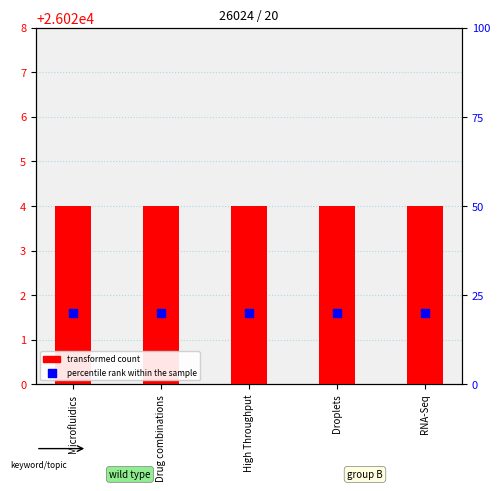

What is the total value across all series at Droplets?

26044